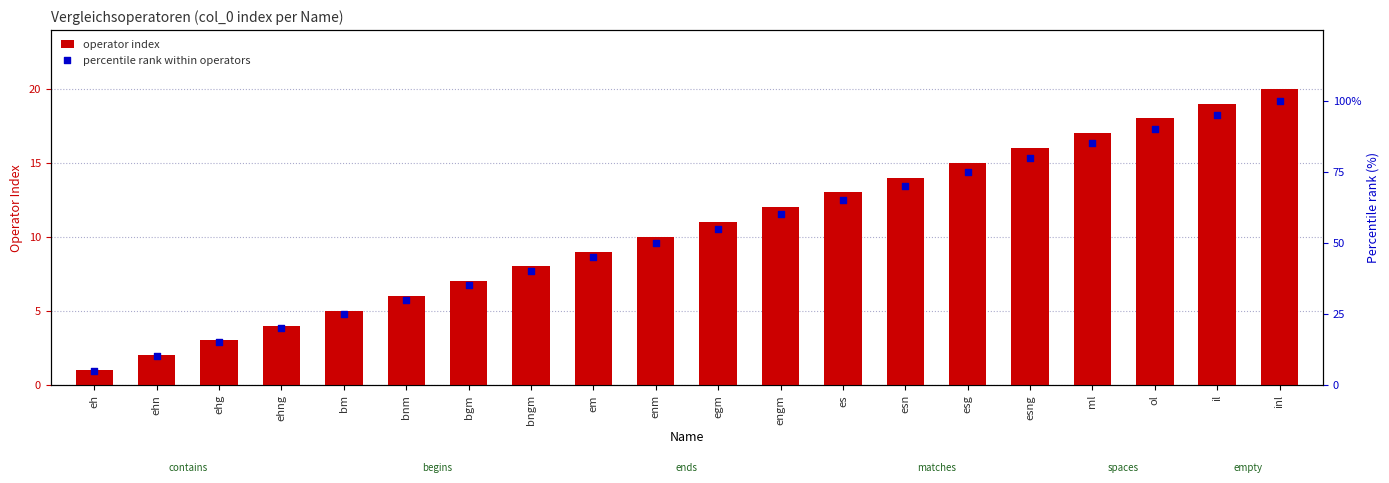

Which series reaches the maximum Y coordinate?

percentile rank within operators